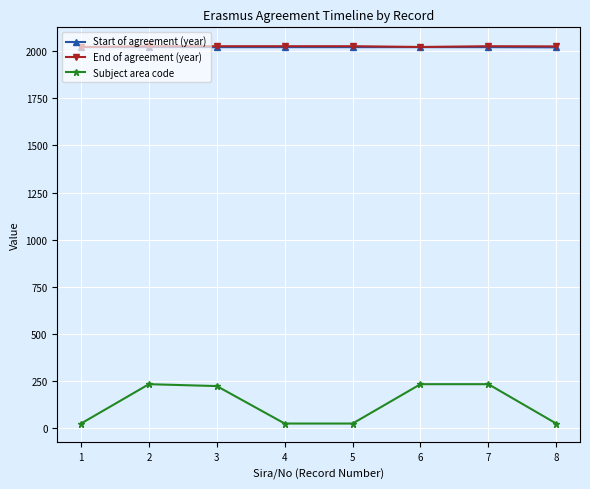

Which series changed the most between 3 and 4?

Subject area code